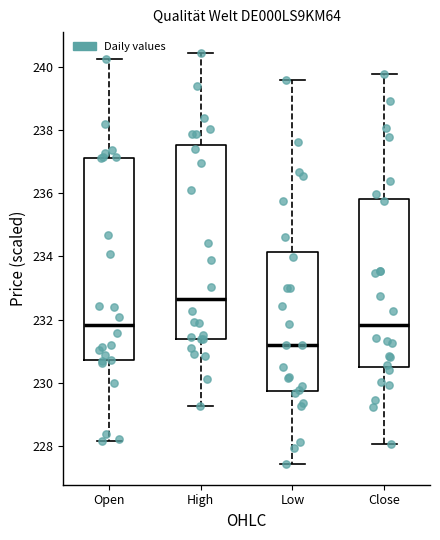

Where does the lower whisker of the box for Open end on the y-axis? The values are not printed on the chart, so give them approximately, as read against the axis.

228.2